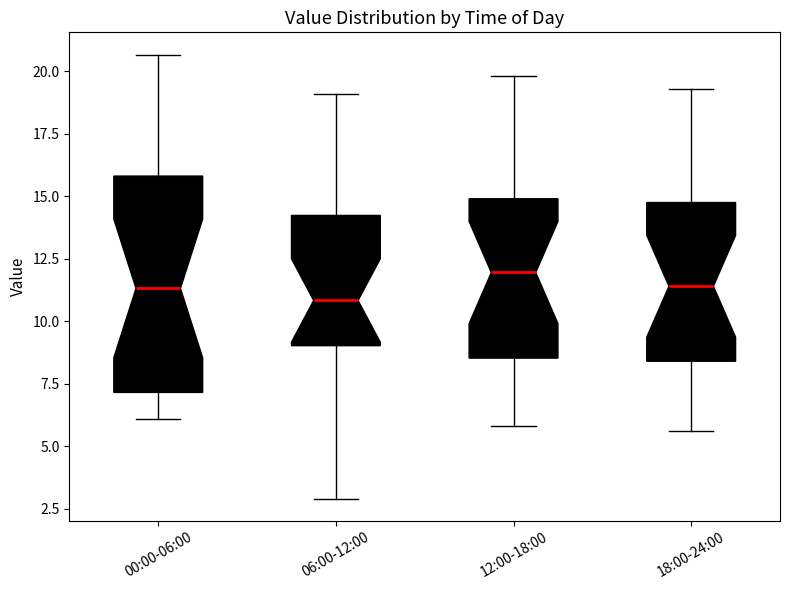

Which box is the tallest, from its lower edge to its upper edge?

00:00-06:00